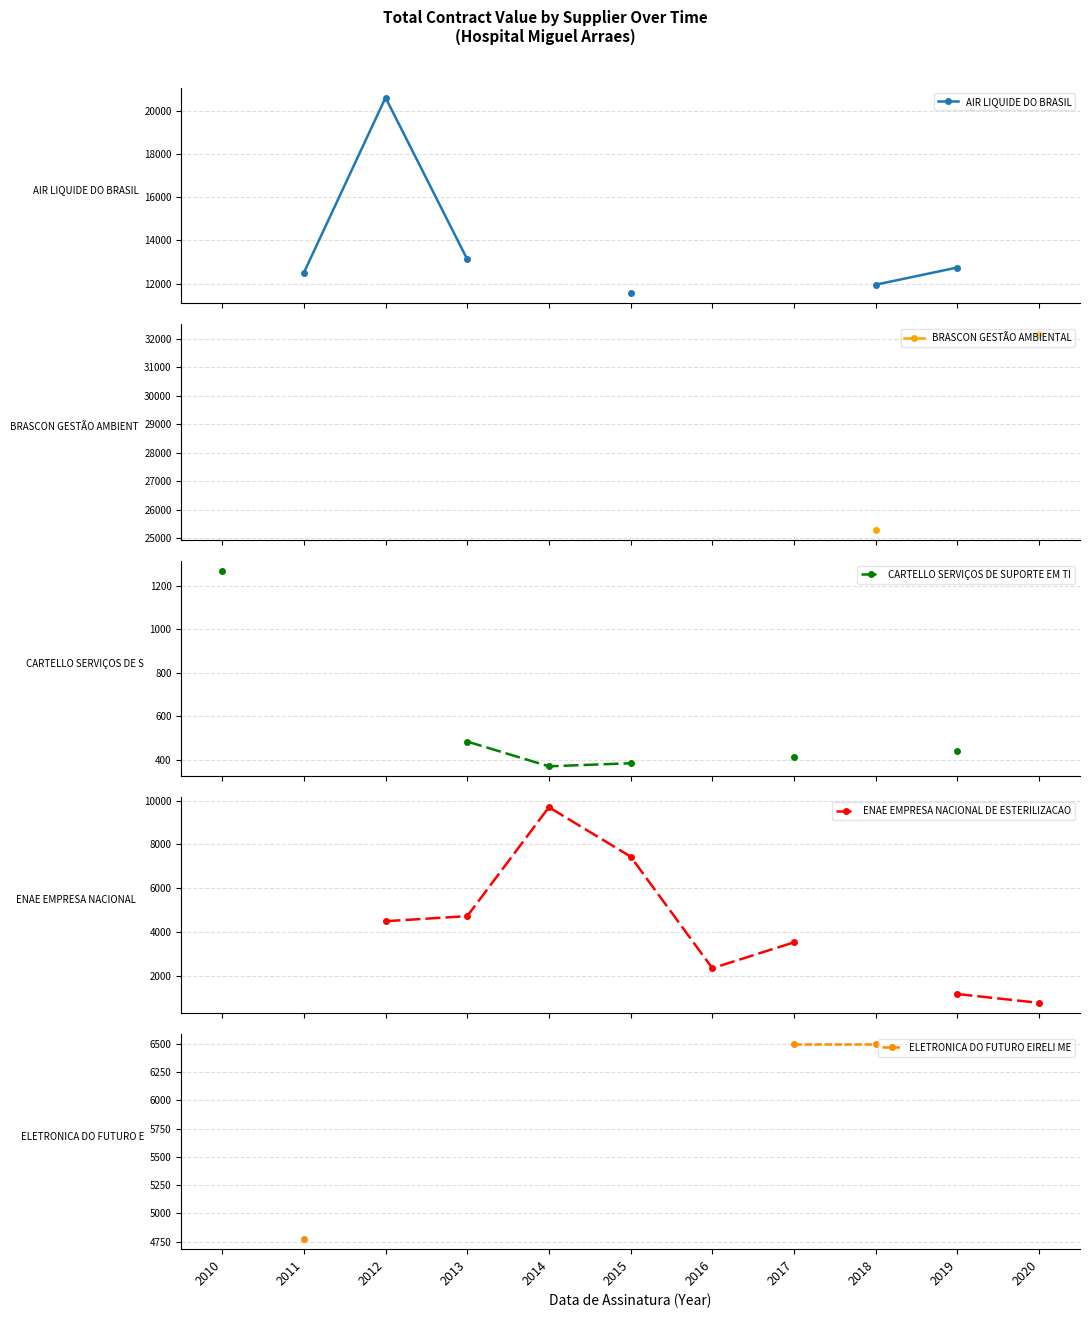

True or false: ELETRONICA DO FUTURO EIRELI ME has more than 1 points higher than both neighbors.

False